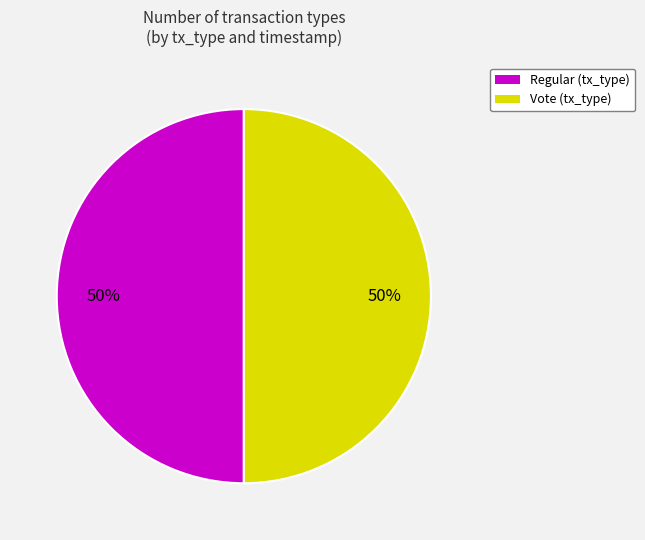

Approximately how many times larger is the value at Regular compared to Vote?

1.0